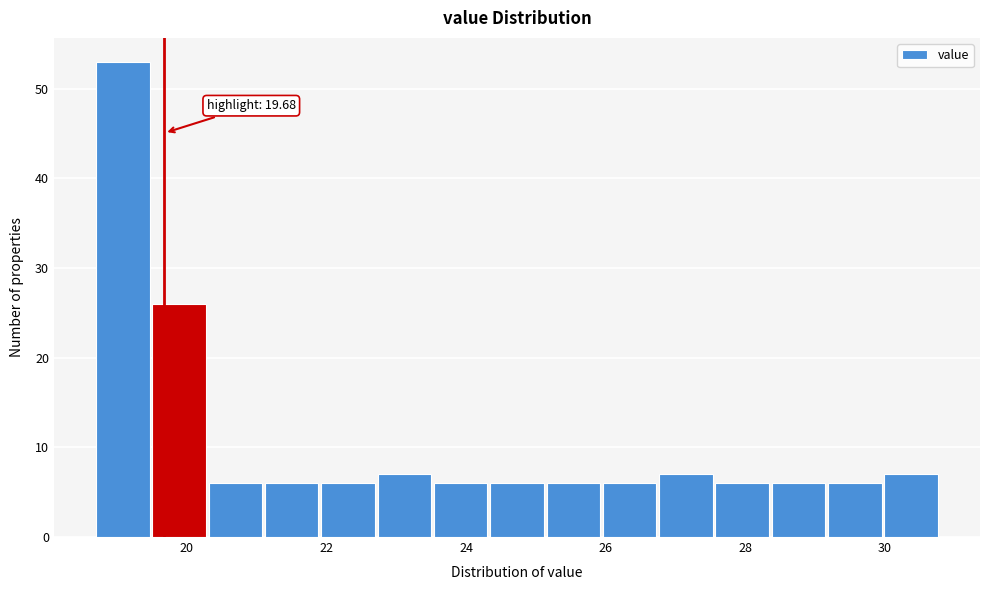

Which range on the x-axis has the tallest bar?

18.8 to 19.6